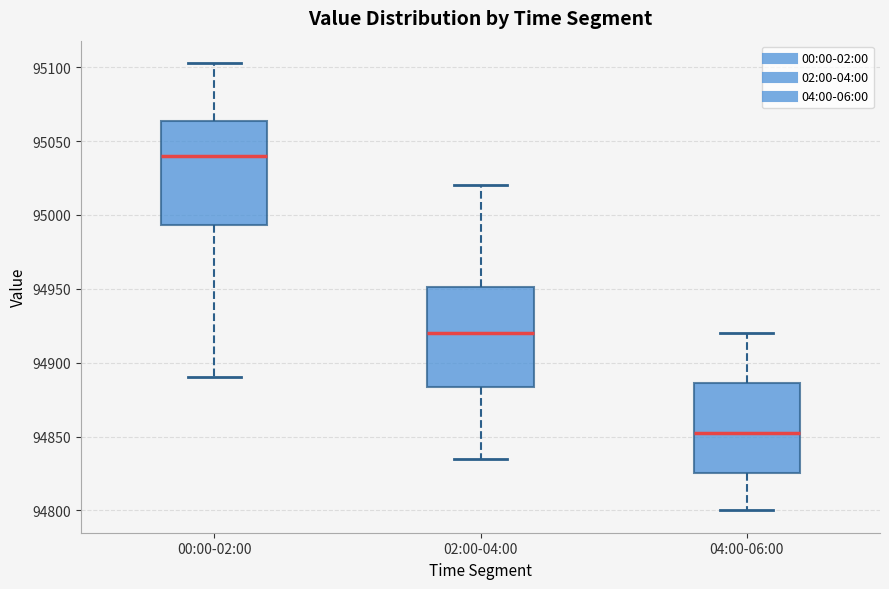

Reading left to right, transcribe this box plot: for each box, give where its median line is, the range the box spans, and where its two whiskers end, as read against the y-axis. The values are not printed on the chart, so give them approximately, as read against the axis.

00:00-02:00: median 95040, box 94995 to 95065, whiskers 94890 to 95105
02:00-04:00: median 94920, box 94885 to 94950, whiskers 94835 to 95020
04:00-06:00: median 94855, box 94825 to 94885, whiskers 94800 to 94920